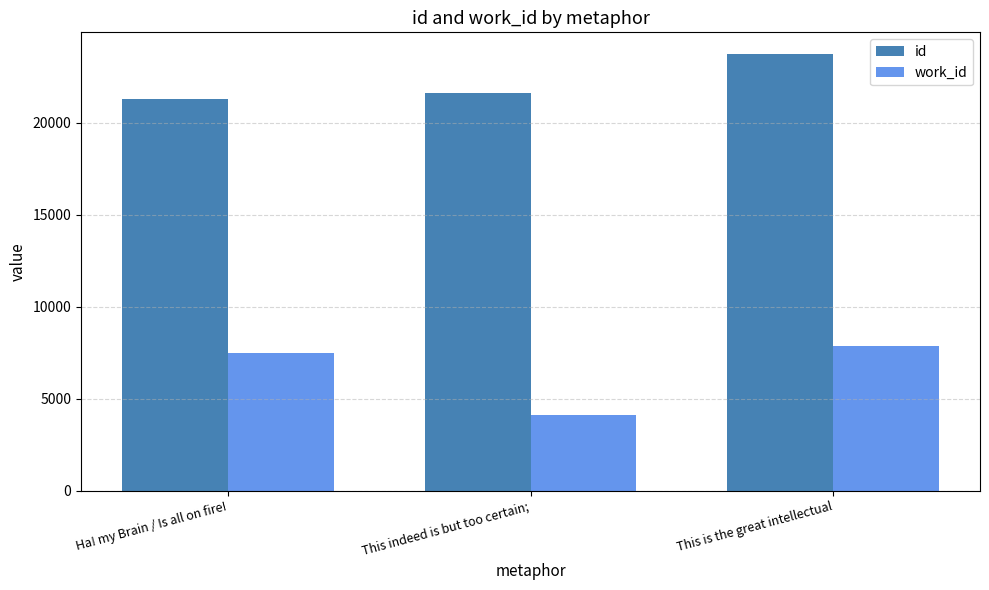

Which series changed the most between This indeed is but too certain; and This is the great intellectual?

work_id